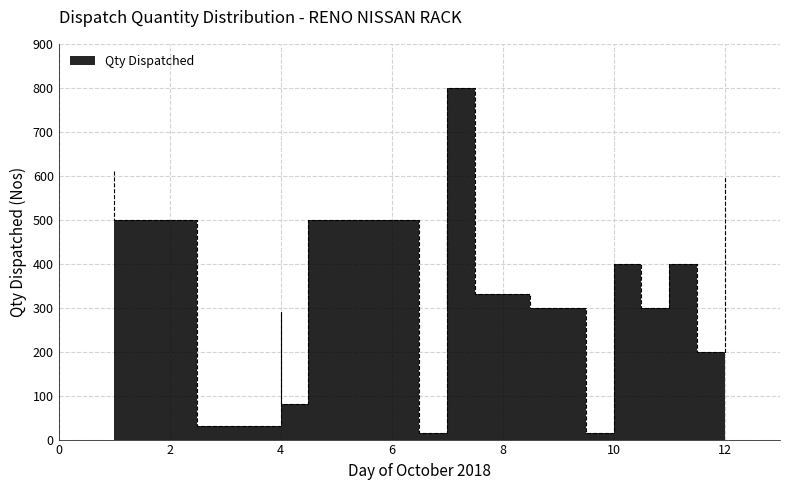

Does the chart have visible grid lines?

Yes